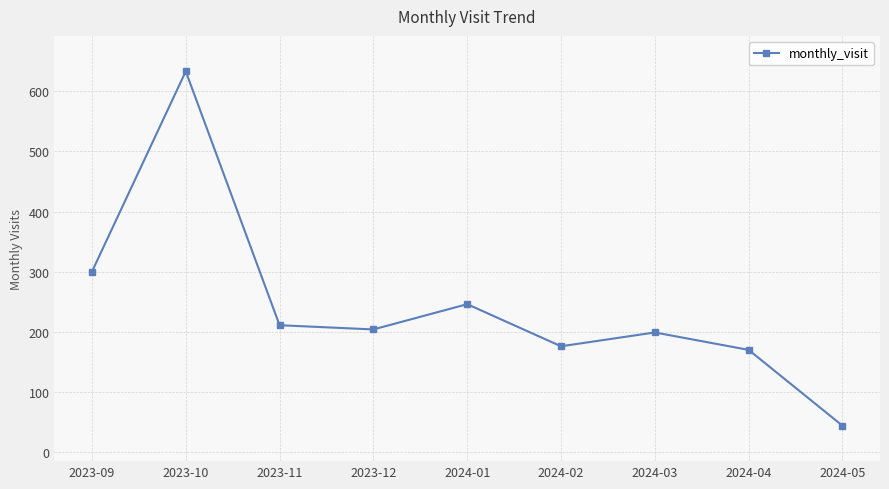

The value at 2024-02 is 176. True or false?

True